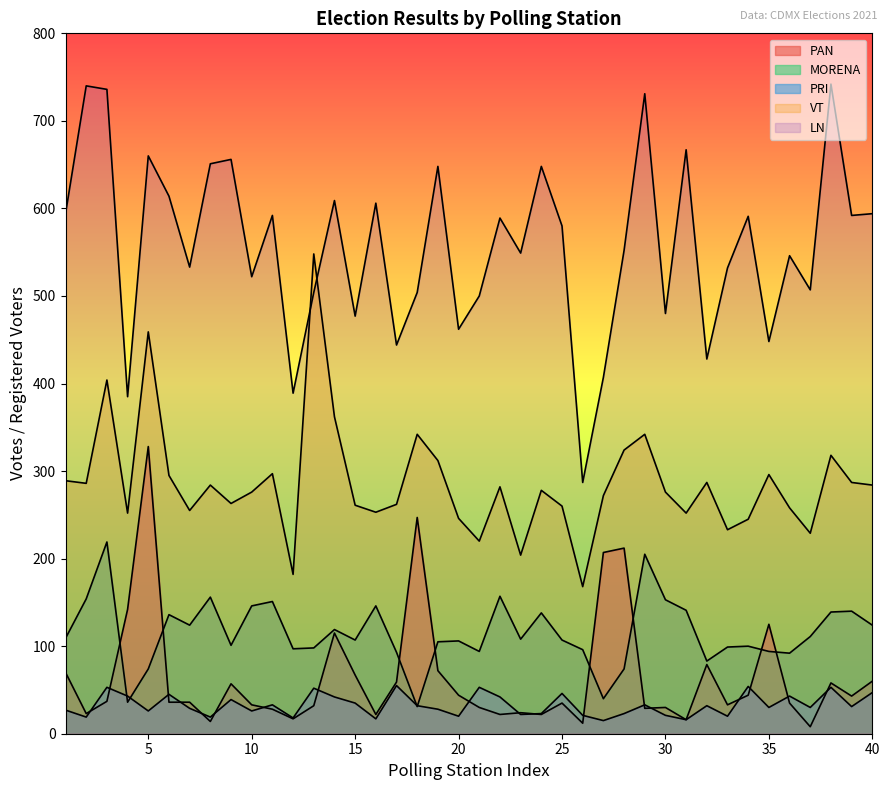

What is the difference between the MORENA values at 36 and 28?

18